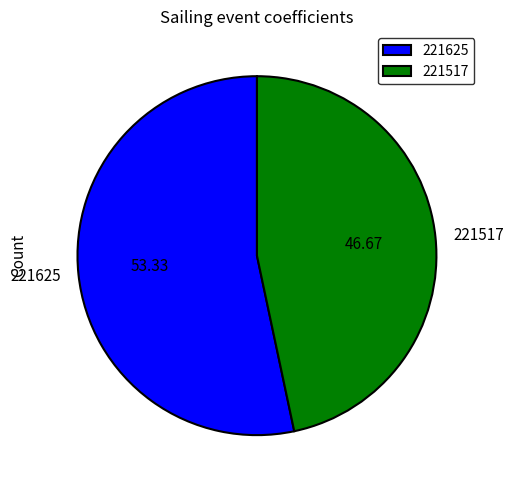

How many slices are in this pie chart?

2